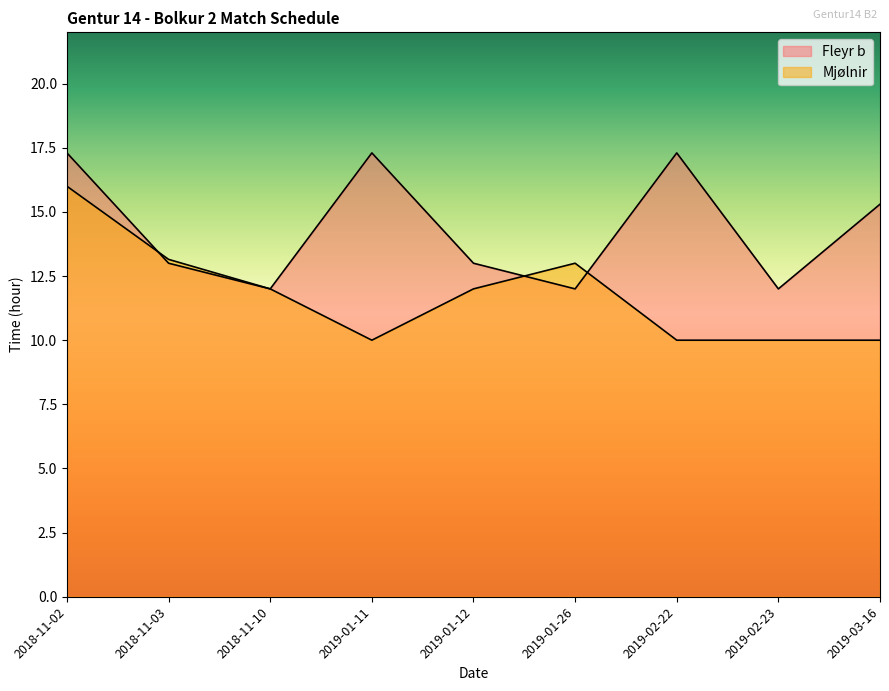

True or false: Fleyr b has a value of 12.0 at 2019-01-26.

True